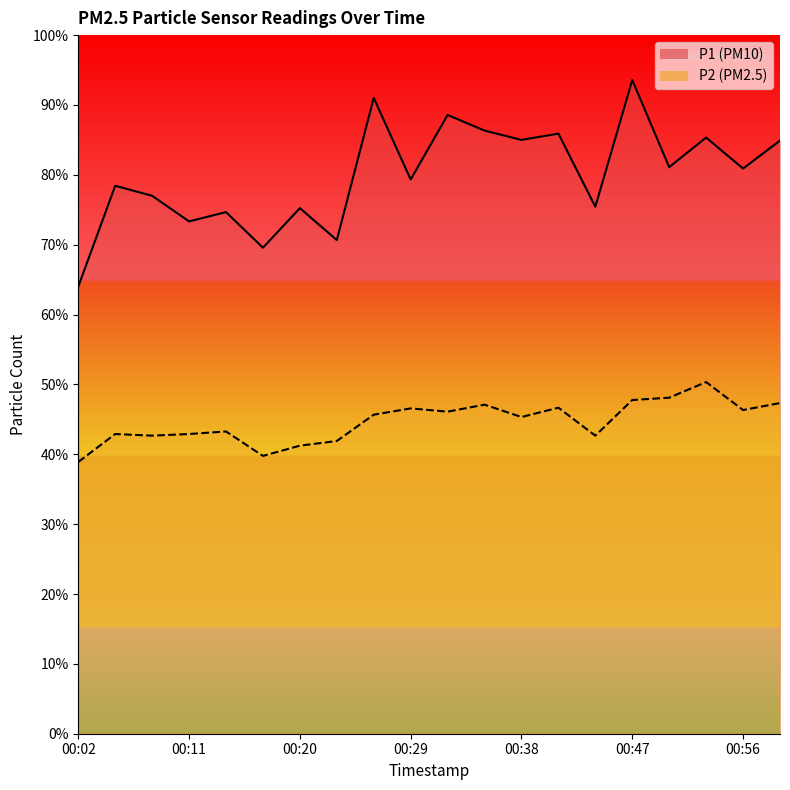

How many data points in P2 are above 45?

11